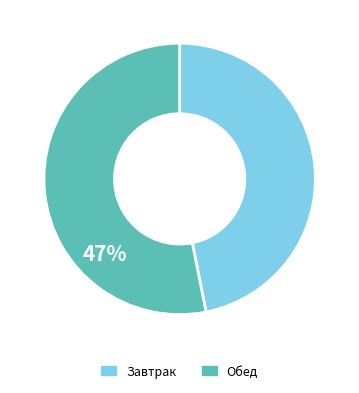

Does any single category account for the majority?

Yes